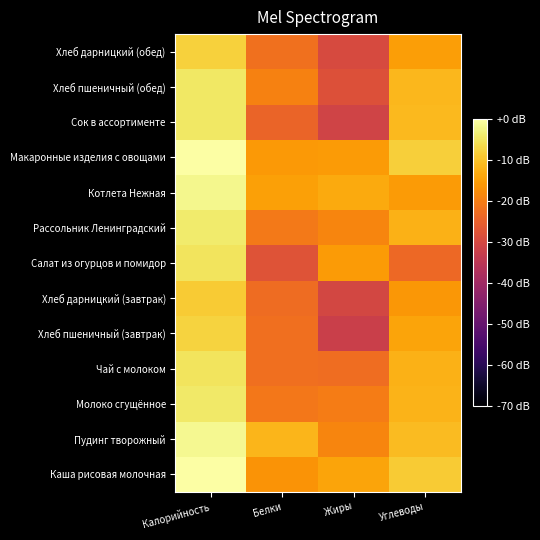

At Жиры, list the series in order from largest to smallest.

Котлета Нежная, Каша рисовая молочная, Макаронные изделия с овощами, Салат из огурцов и помидор, Рассольник Ленинградский, Пудинг творожный, Молоко сгущённое, Чай с молоком, Хлеб пшеничный (обед), Хлеб дарницкий (обед), Хлеб дарницкий (завтрак), Сок в ассортименте, Хлеб пшеничный (завтрак)